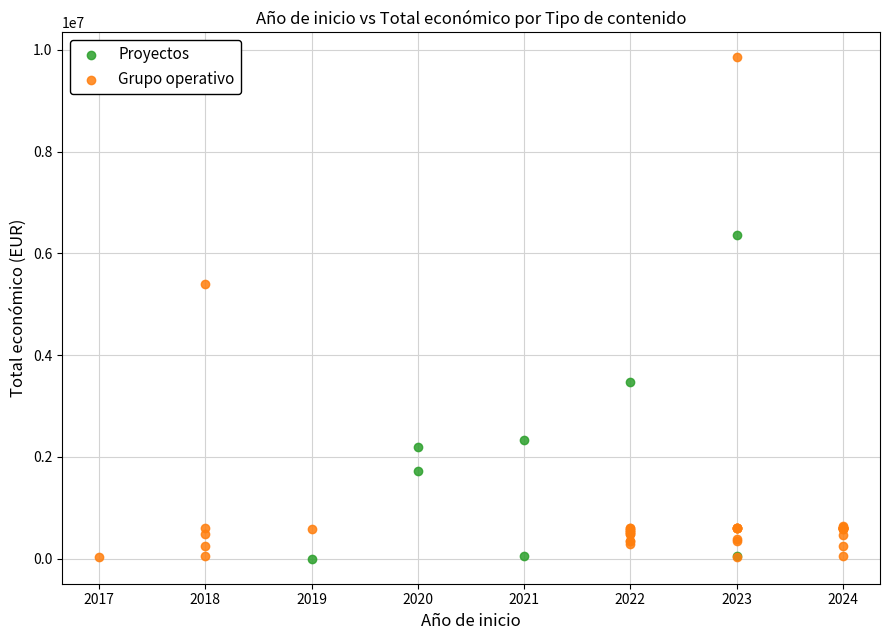

Which series has the largest Y range (max minus min)?

Grupo operativo